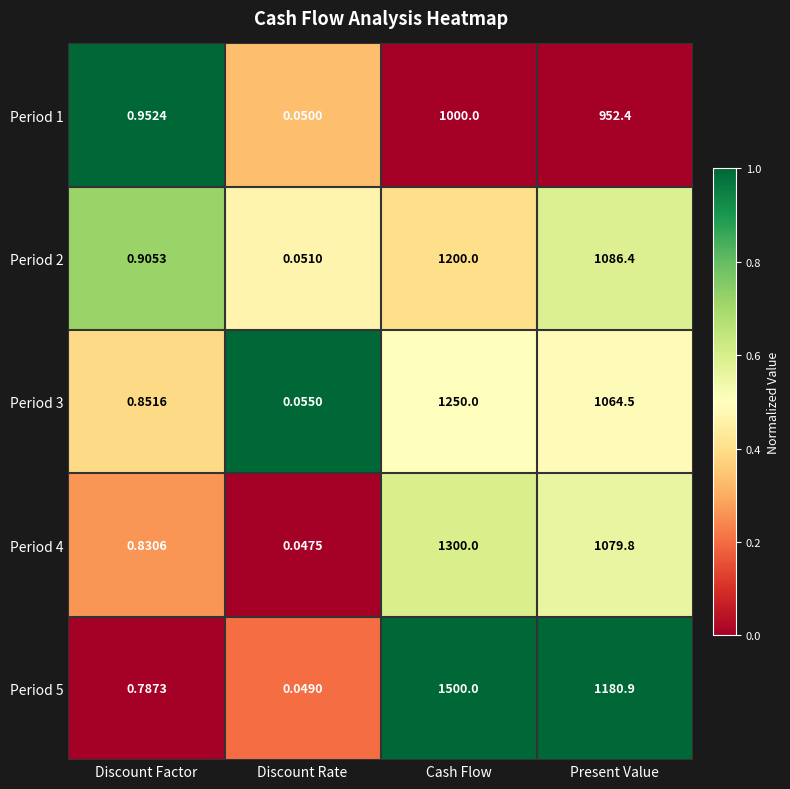

Rank the categories by Period 3 value from lowest to highest.

Discount Rate, Discount Factor, Present Value, Cash Flow